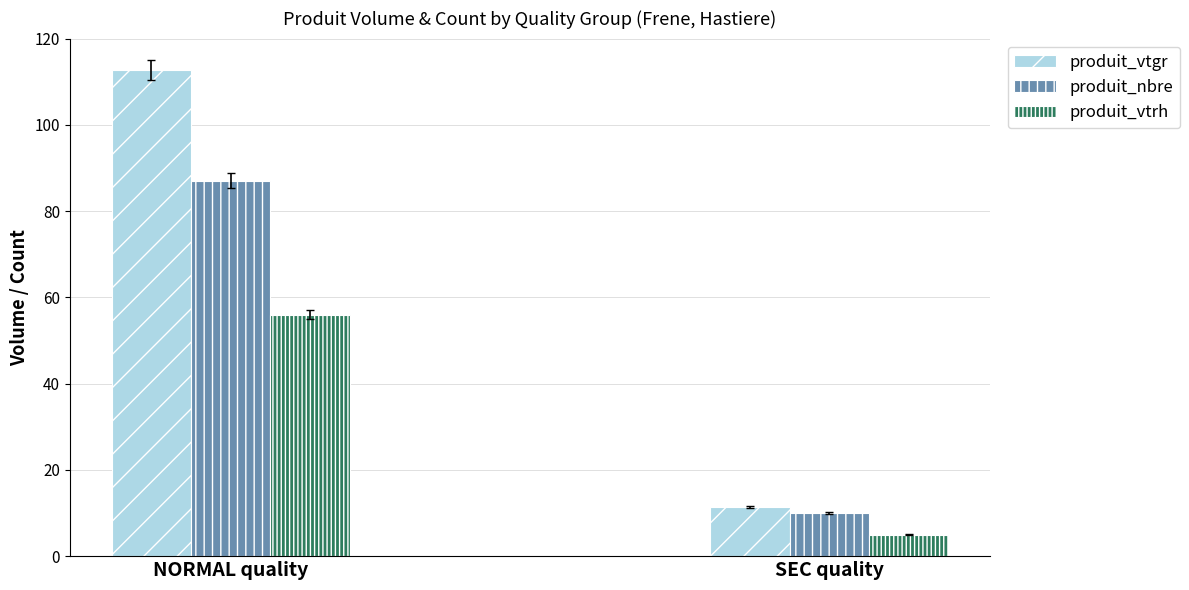

What is the sum of all produit_vtrh values?

61.0